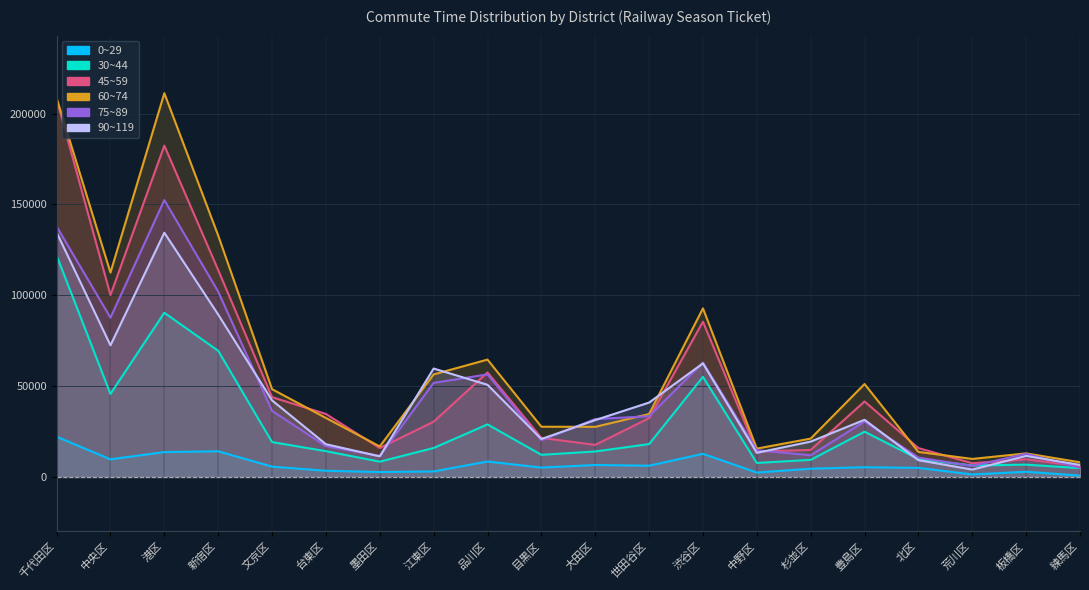

Where do 75~89 and 30~44 first cross each other?

北区 and 荒川区